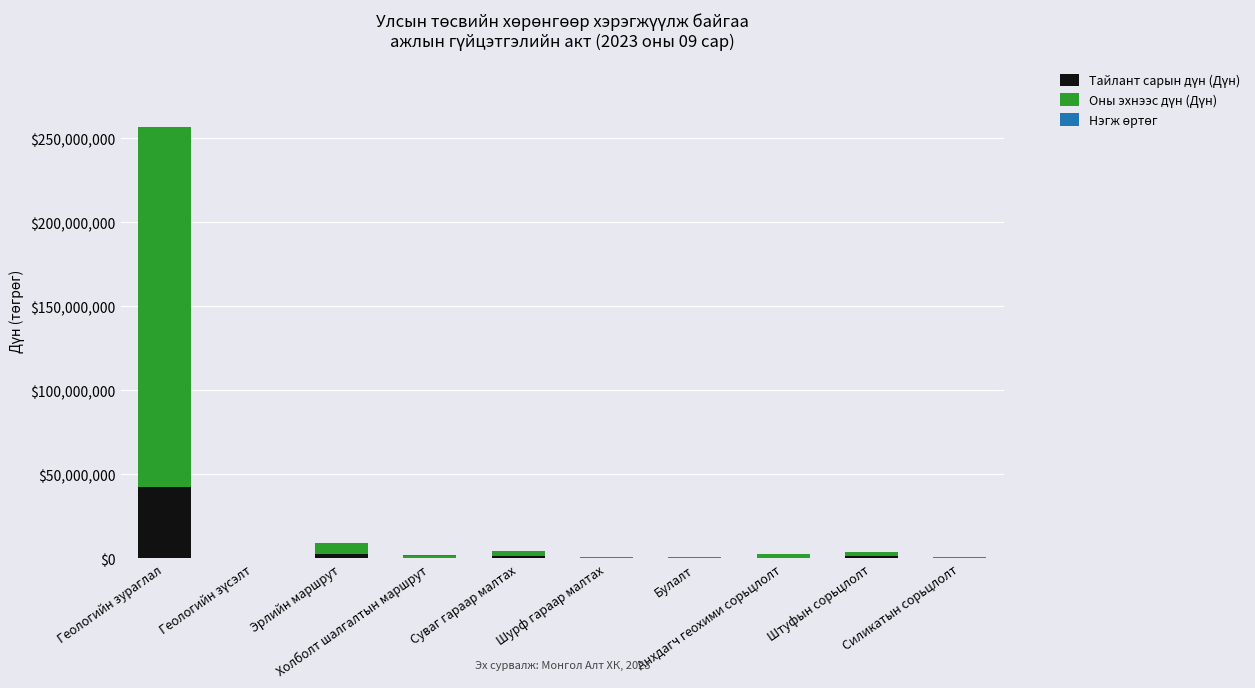

How many distinct data groups are displayed?

3